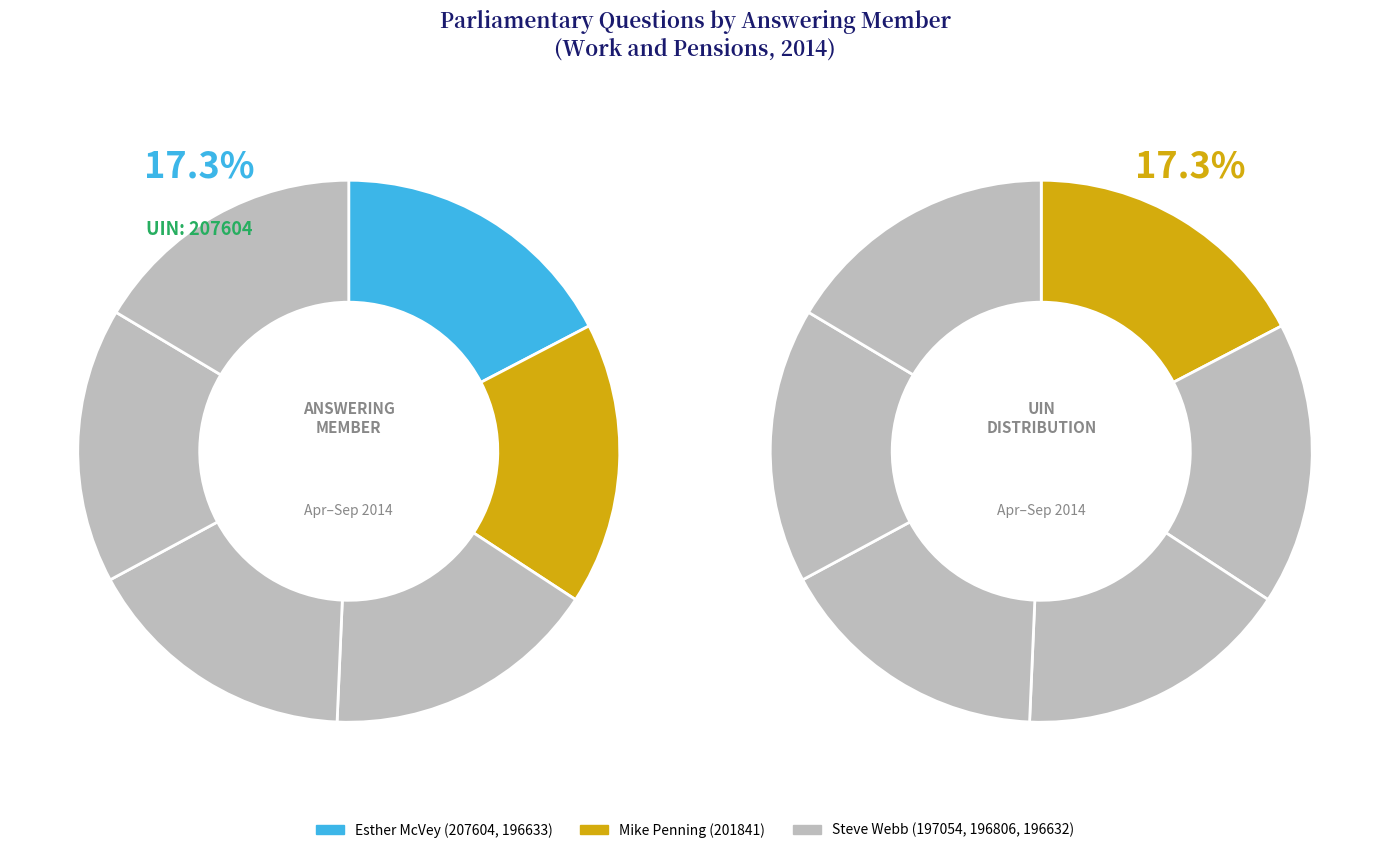

To the nearest percent, what is the difference between the largest and smallest slice percentages?

1%